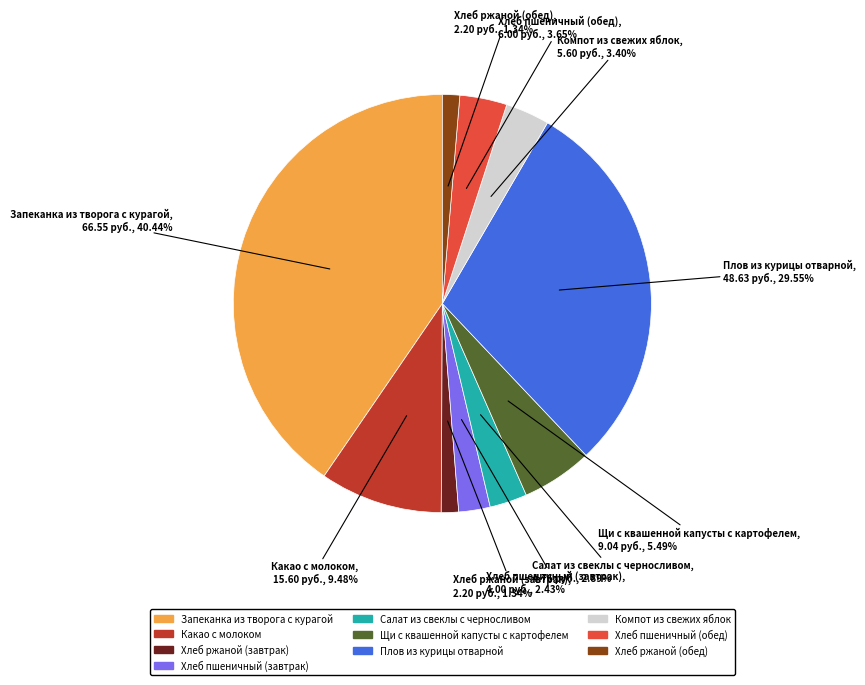

Is there any slice that represents more than half of the pie?

No